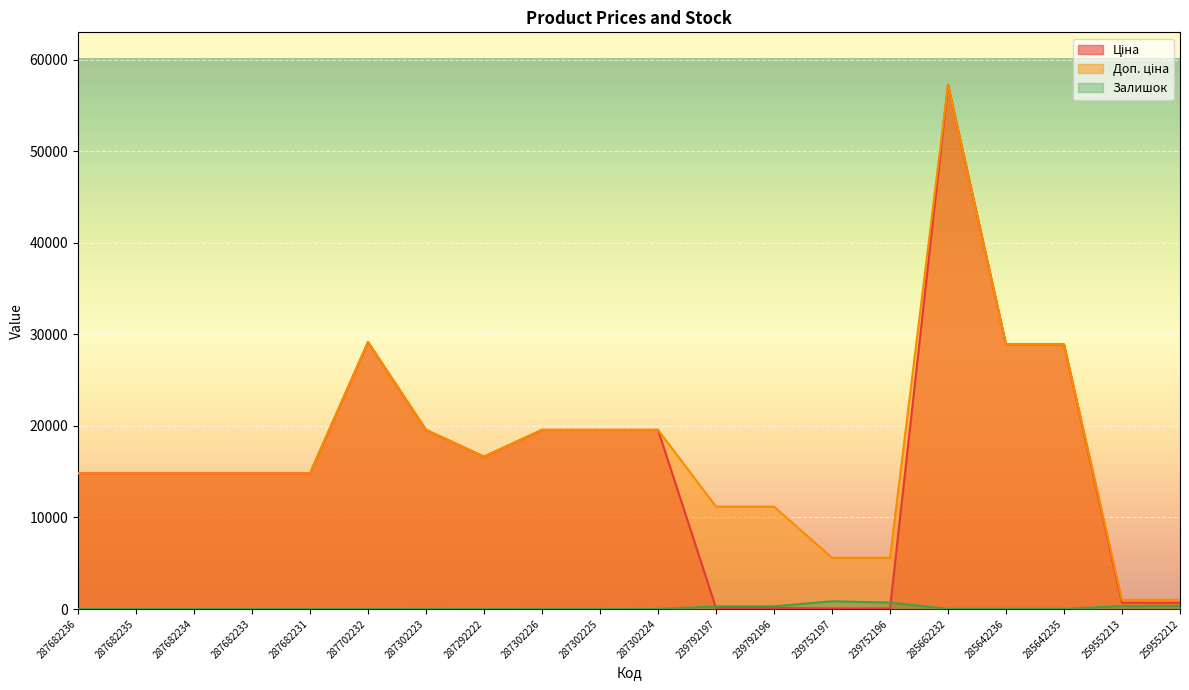

At which category is the sum across all series the highest?

285662232